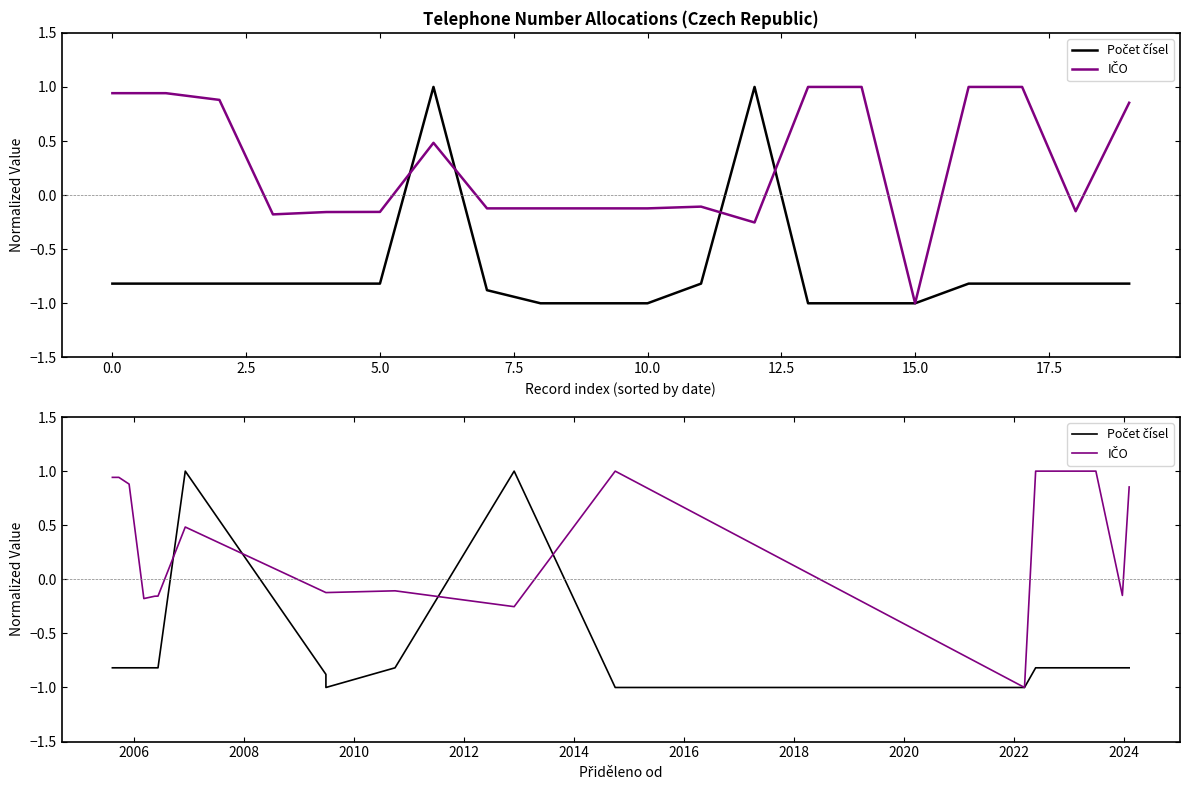

What is the lowest value of the Počet čísel series?

-1.0